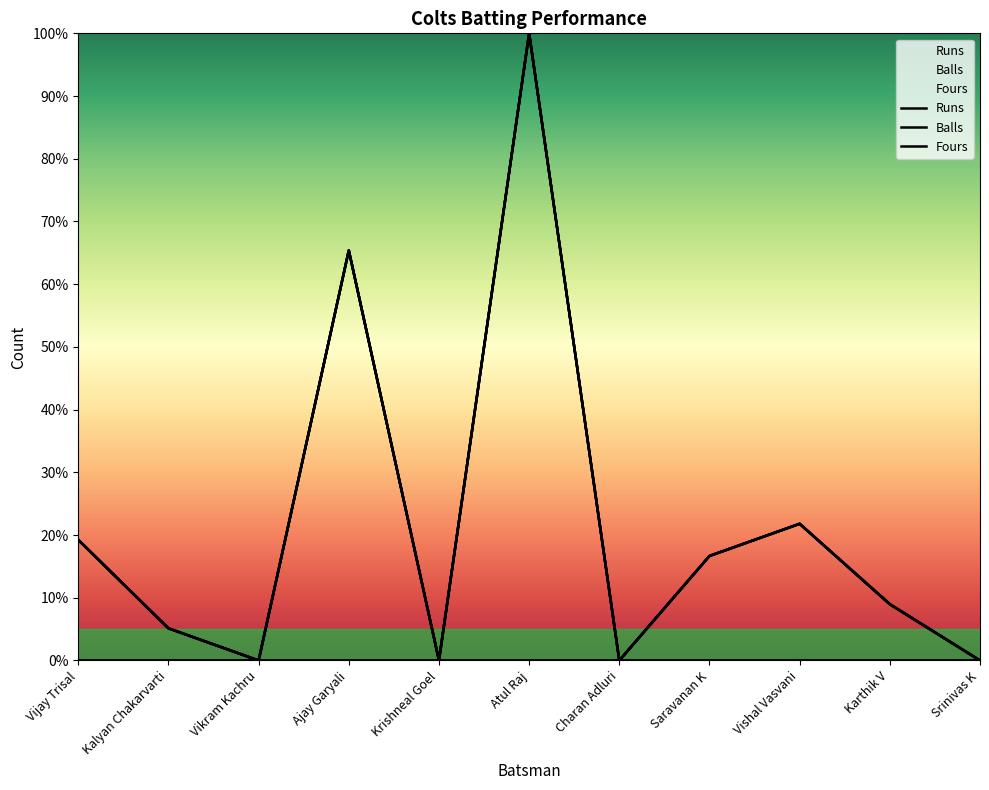

True or false: Runs and Balls intersect in this chart.

False